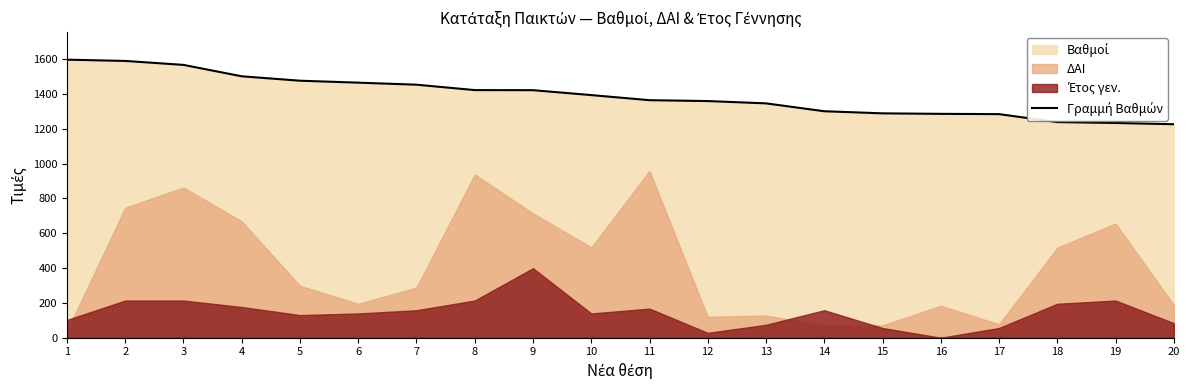

List the labels in order of value, largest first.

1, 2, 3, 4, 5, 6, 7, 8, 9, 10, 11, 12, 13, 14, 15, 16, 17, 18, 19, 20